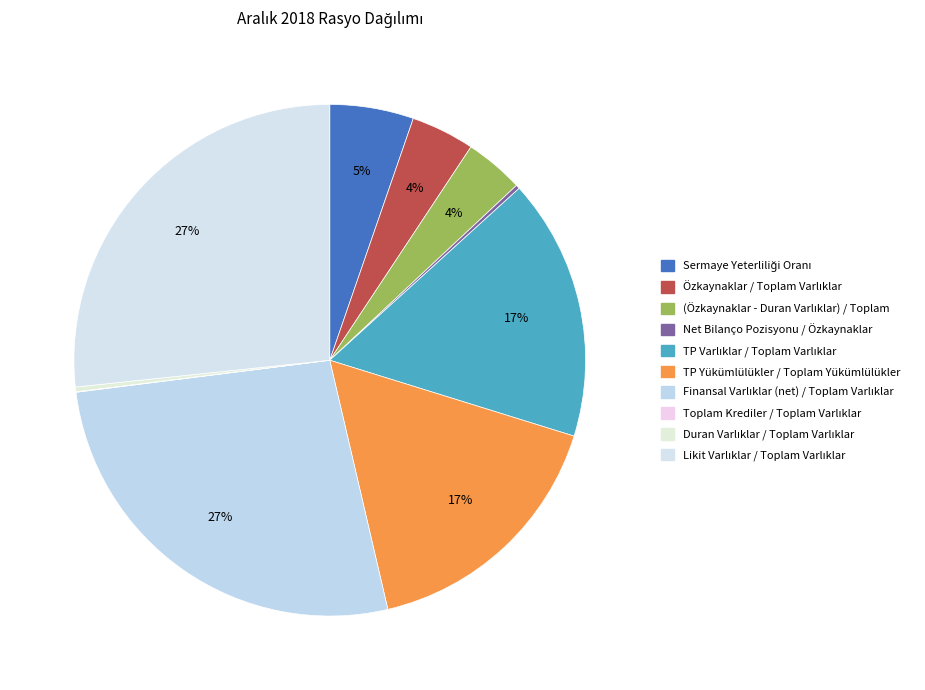

True or false: TP Varlıklar / Toplam Varlıklar accounts for 17% of the total.

True